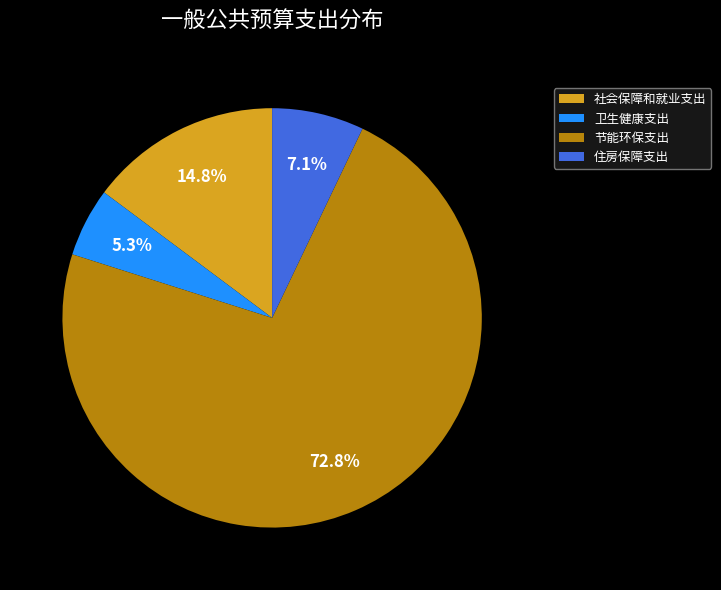

Which slice is the largest?

节能环保支出